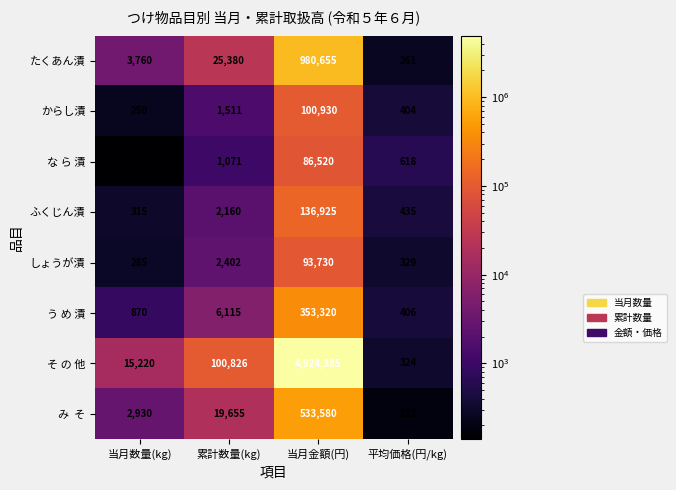

Rank the categories by そ の 他 value from lowest to highest.

平均価格(円/kg), 当月数量(kg), 累計数量(kg), 当月金額(円)